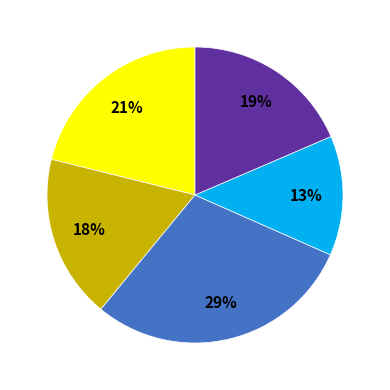

To the nearest percent, what is the difference between the largest and smallest slice percentages?

16%